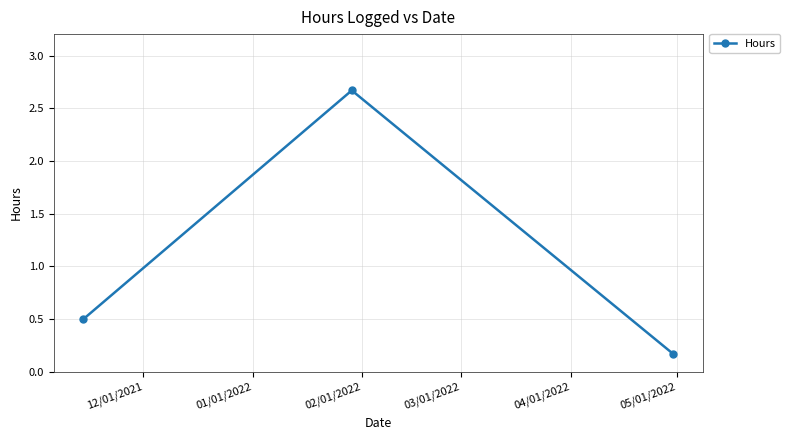

What is the maximum value shown in the chart?

2.7